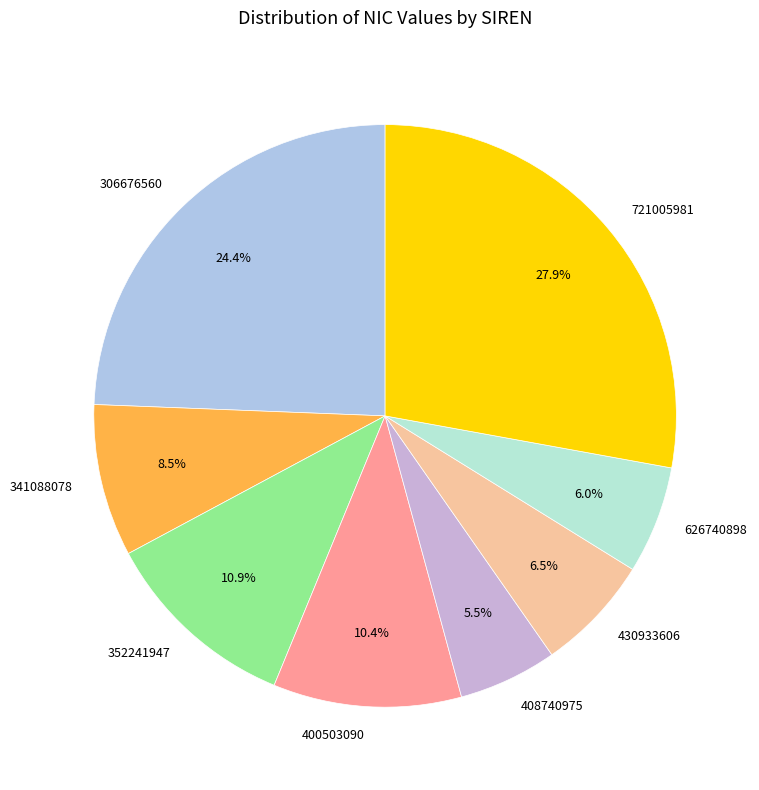

Do 408740975 and 430933606 together represent more than half of the pie?

No